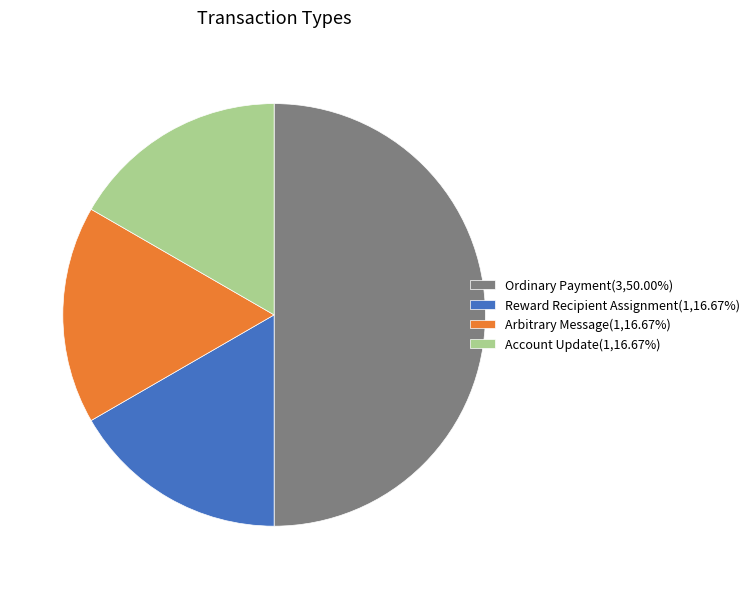

Approximately how many times larger is the value at Reward Recipient Assignment(1,16.67%) compared to Ordinary Payment(3,50.00%)?

0.3